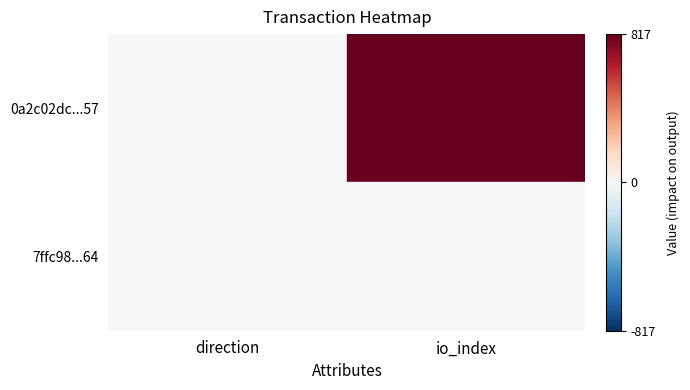

Between io_index and direction, which is larger?

io_index